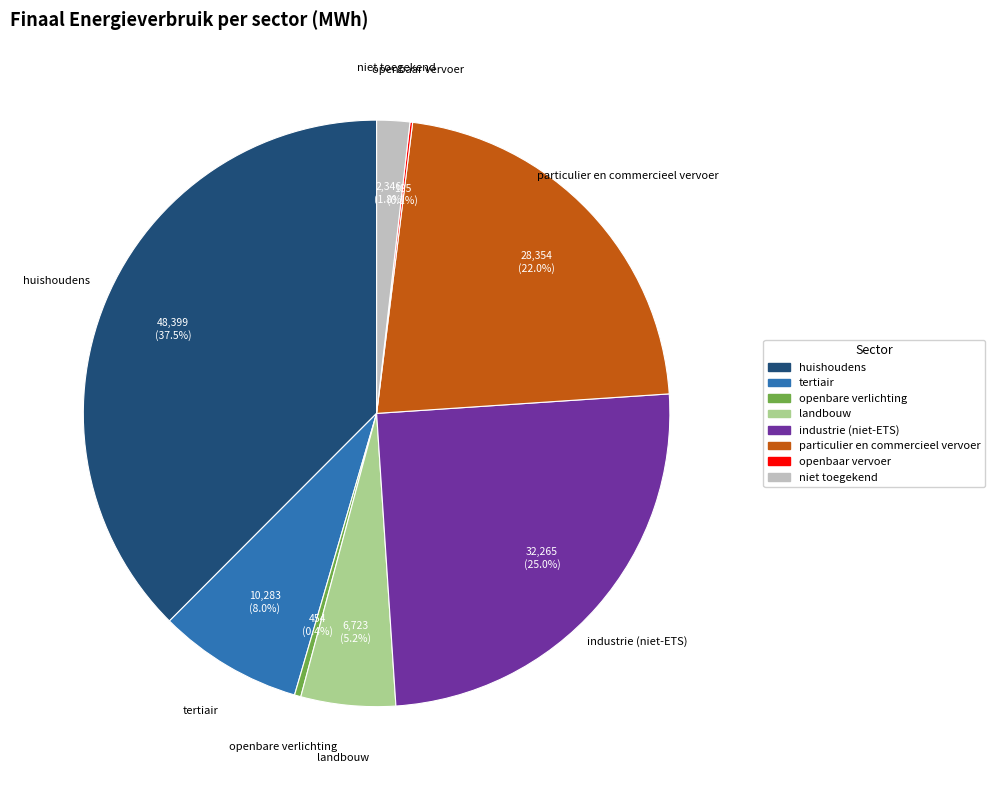

Which slice is the largest?

huishoudens